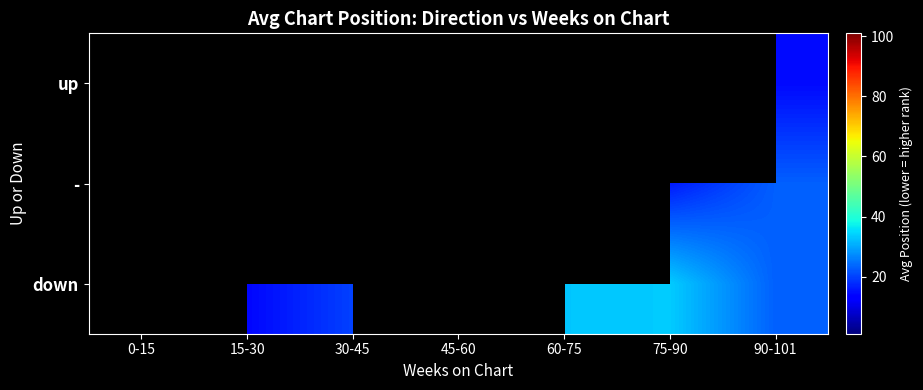

What is the difference between the highest and lowest values at 60-75?

11.0